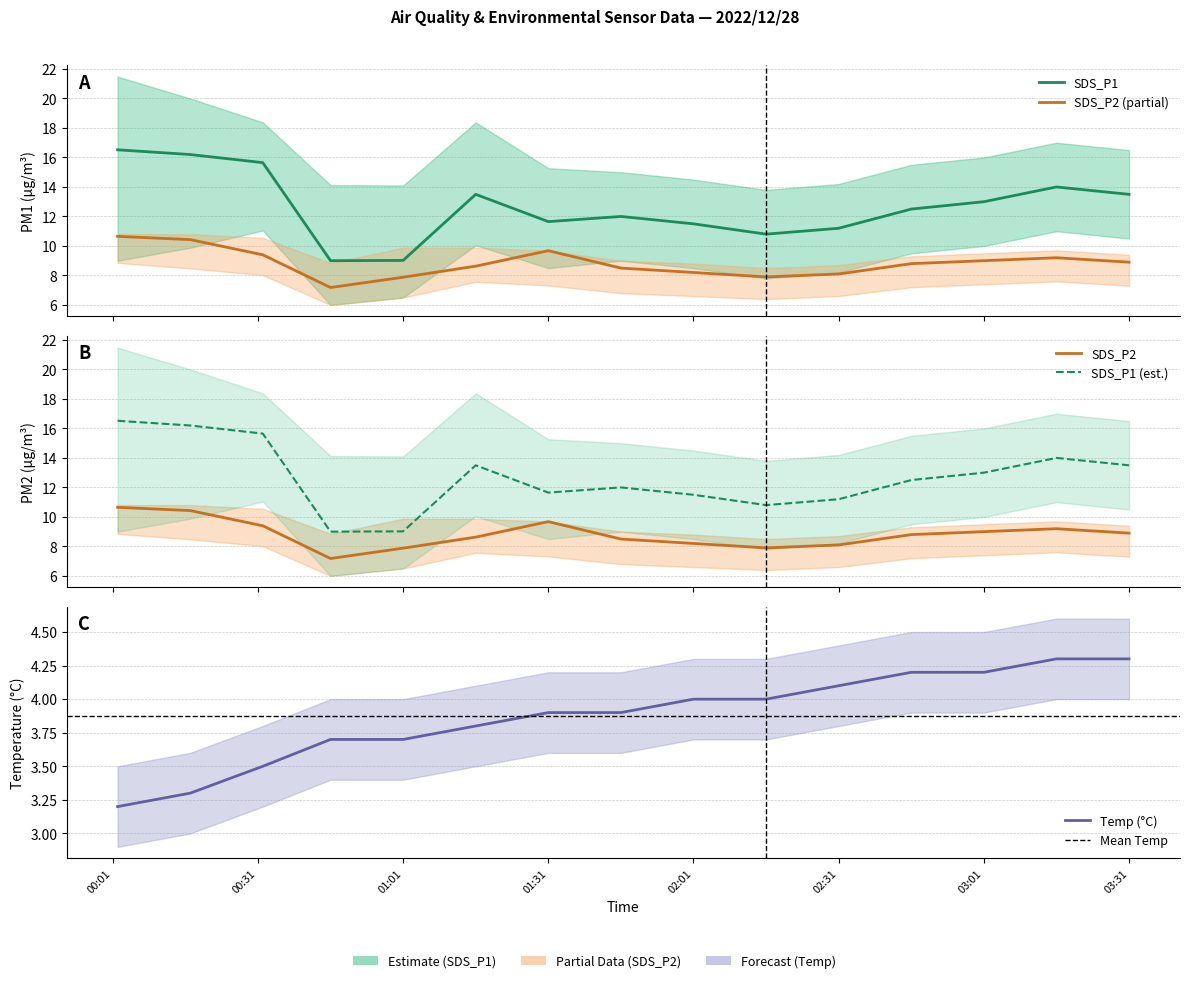

Is the value of SDS_P2 at 2022/12/28 01:01 greater than the value of SDS_P1 at 2022/12/28 00:02?

No